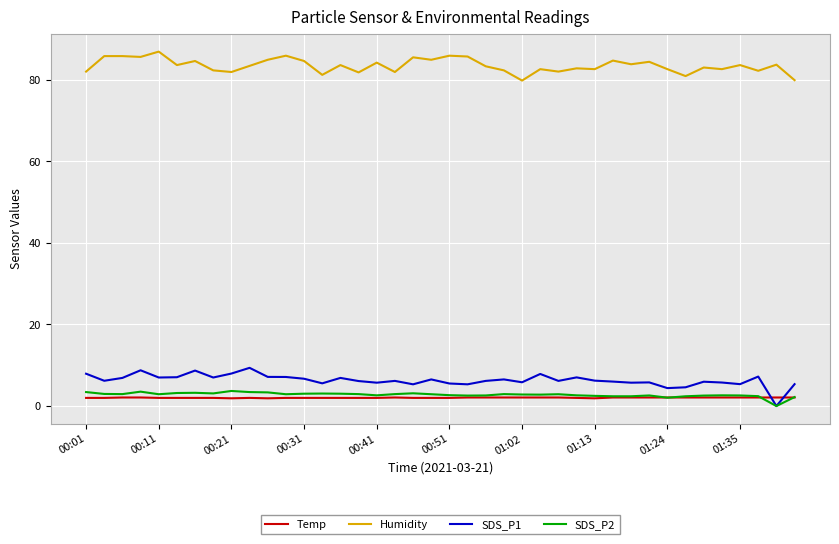

True or false: SDS_P1 and Humidity intersect in this chart.

False